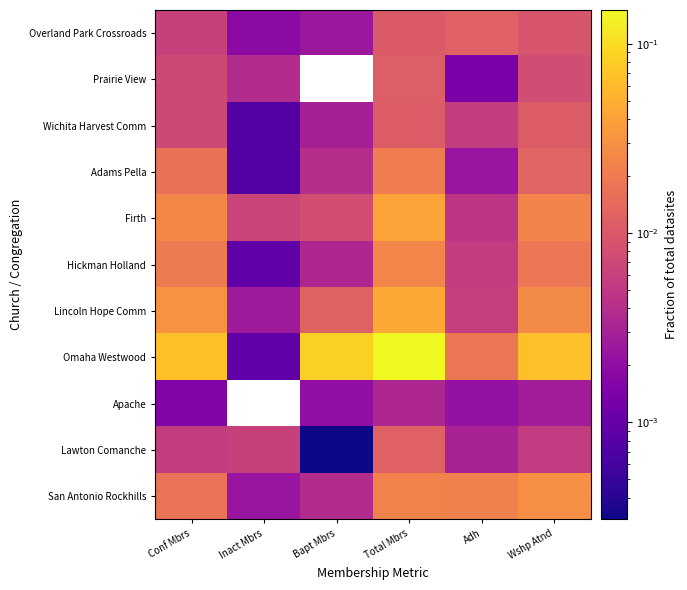

What is the difference between the highest and lowest values at Total Mbrs?

0.1